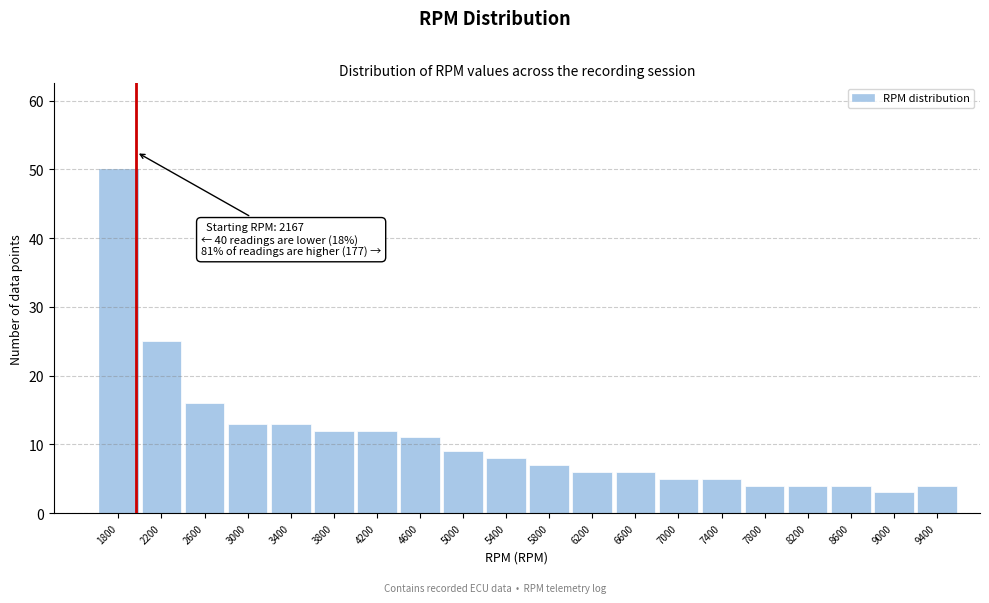

Reading left to right, list all the values displayed in this chart.

50	25	16	13	13	12	12	11	9	8	7	6	6	5	5	4	4	4	3	4